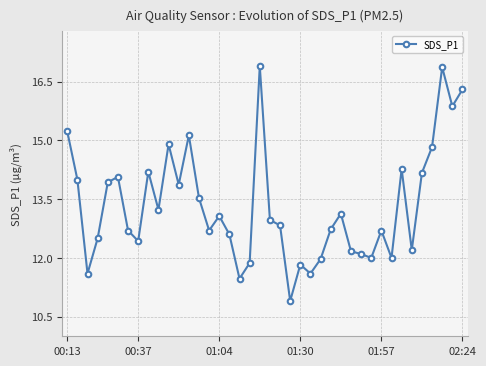

What is the greatest value displayed?

16.9